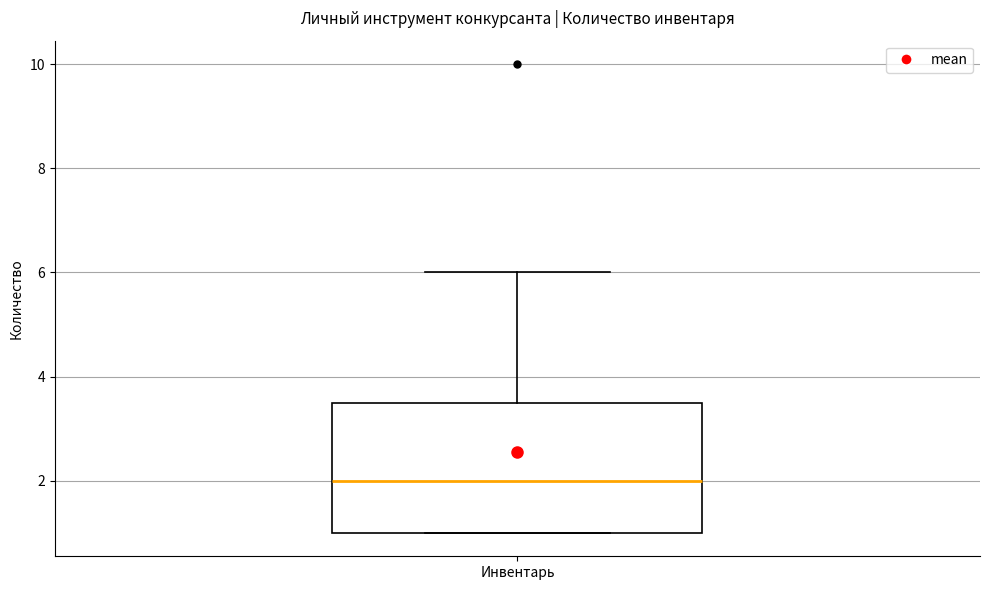

Transcribe this box plot: give where the median line is, the range the box spans, and where the two whiskers end, as read against the y-axis. The values are not printed on the chart, so give them approximately, as read against the axis.

median 2.0, box 1.0 to 3.6, whiskers 1.0 to 6.0